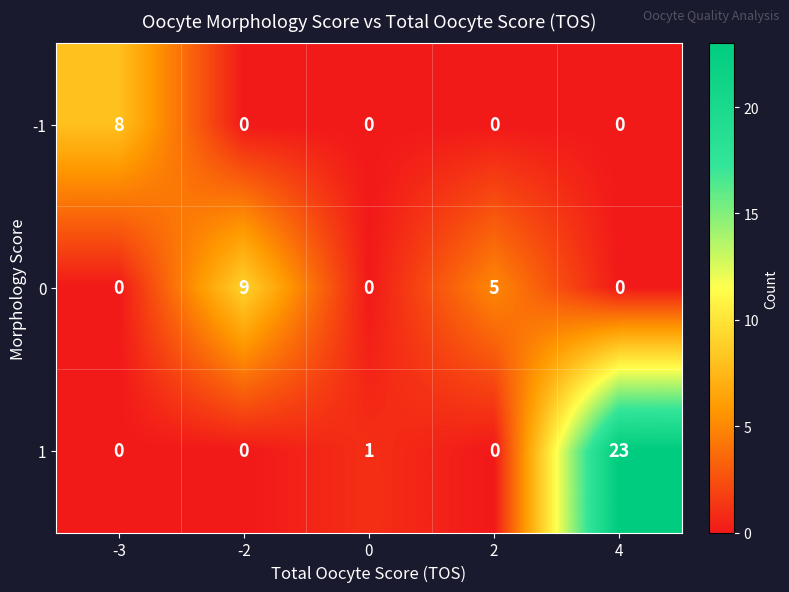

Reading right to left, extract all data points from this chart.

-1: 4=0	2=0	0=0	-2=0	-3=8
0: 4=0	2=5	0=0	-2=9	-3=0
1: 4=23	2=0	0=1	-2=0	-3=0